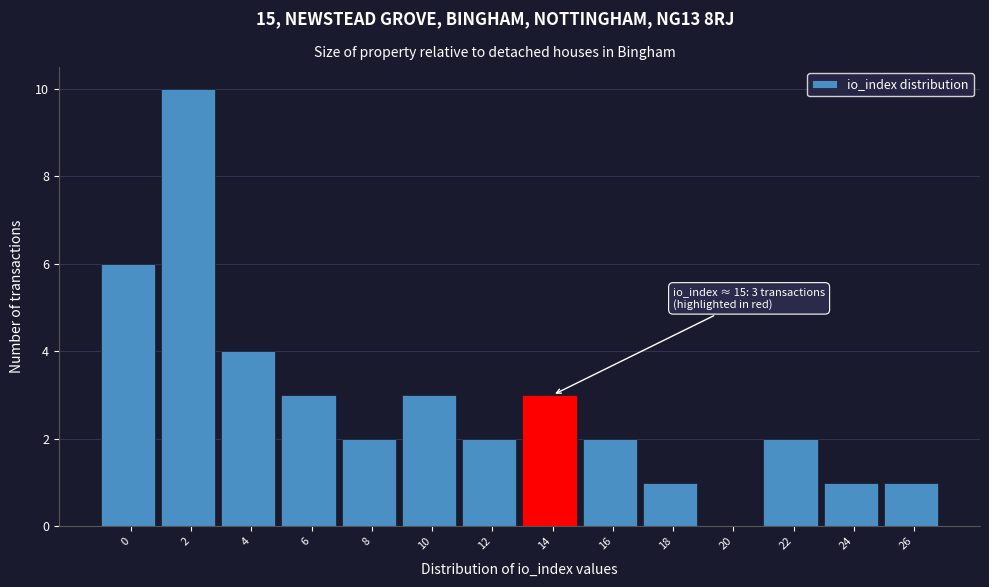

Reading left to right, extract all data points from this chart.

0=6	2=10	4=4	6=3	8=2	10=3	12=2	14=3	16=2	18=1	20=0	22=2	24=1	26=1